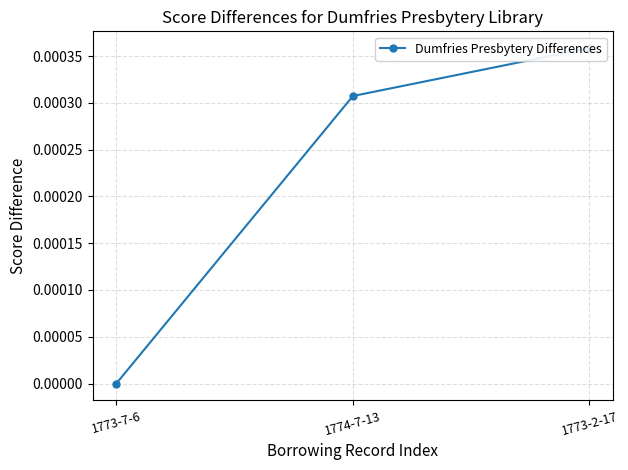

Count the number of categories in the chart.

3